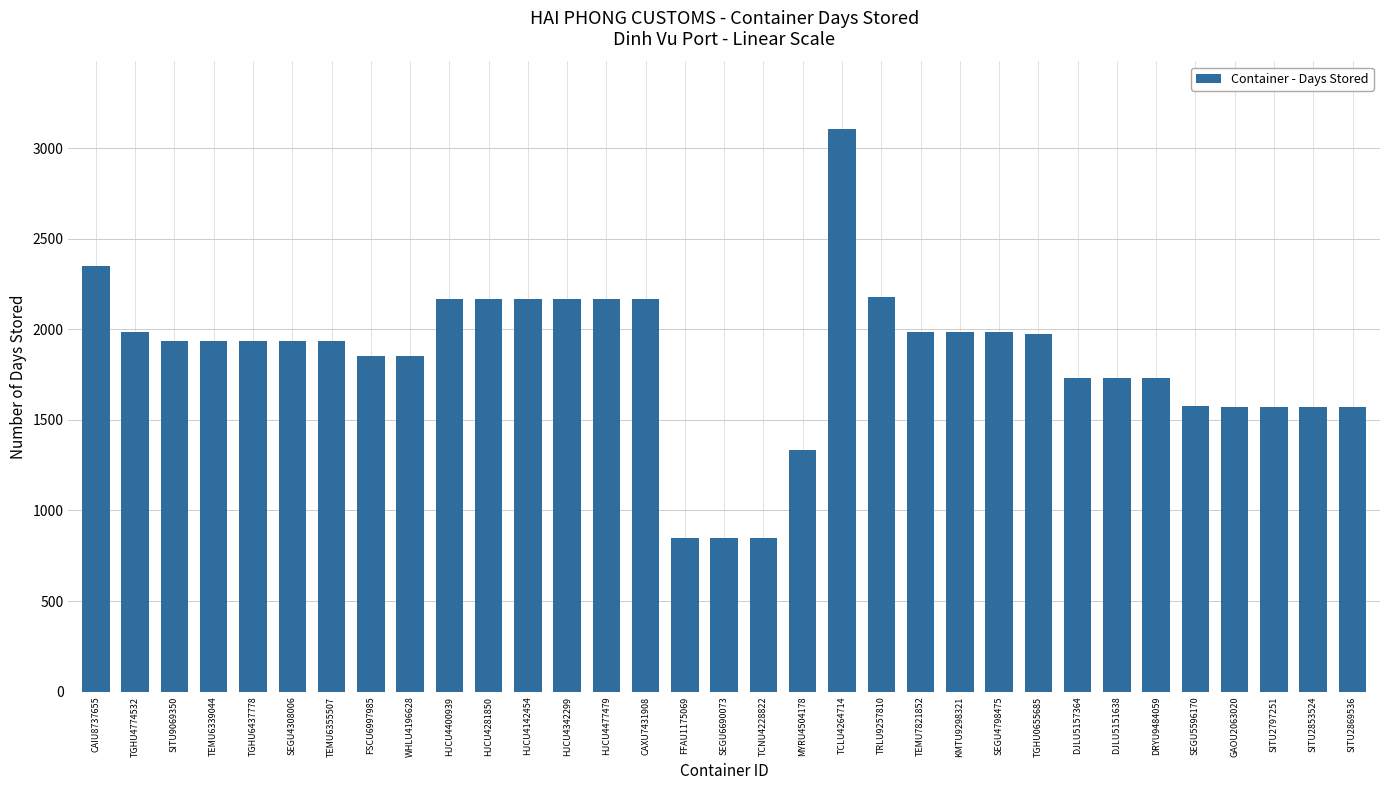

Does the chart contain any negative values?

No